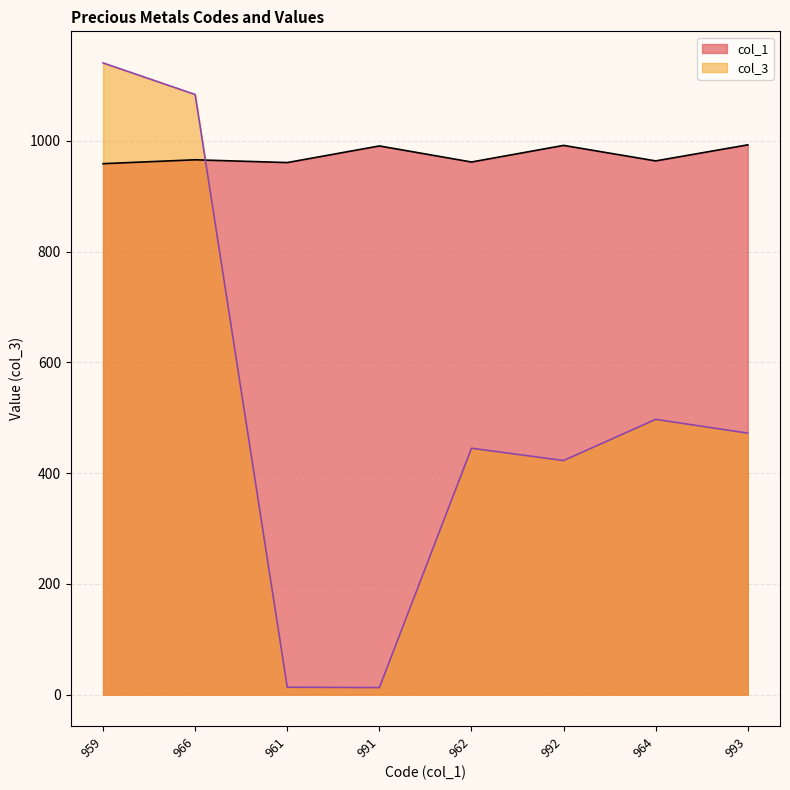

The value of col_1 at 991 is 1630.3. True or false?

False